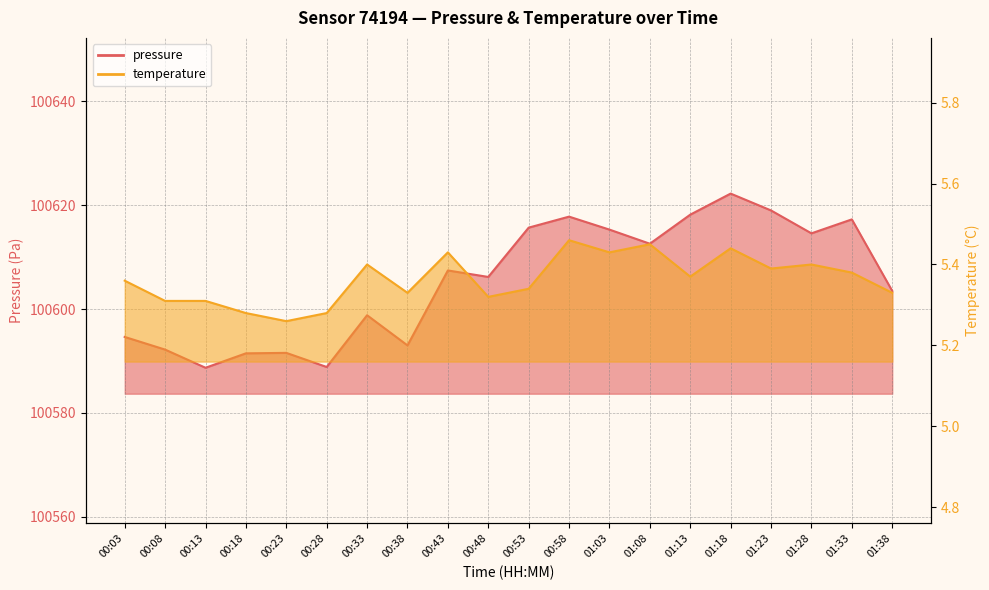

What position from the left is 01:03?

13